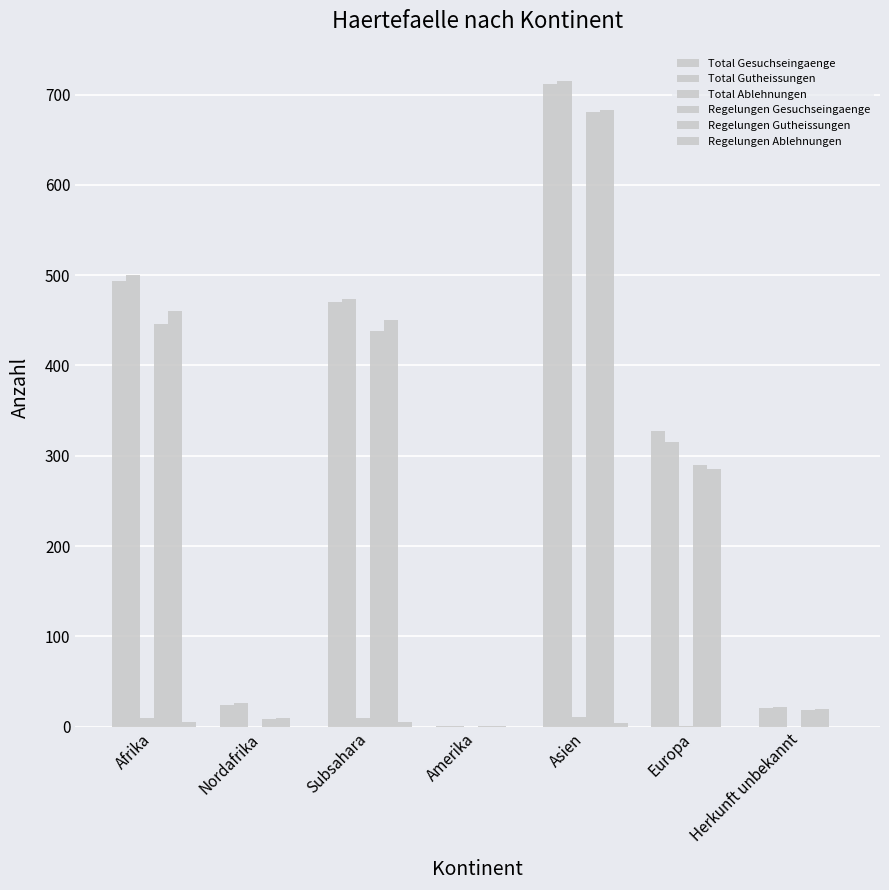

Which label corresponds to the largest value in the chart?

Asien